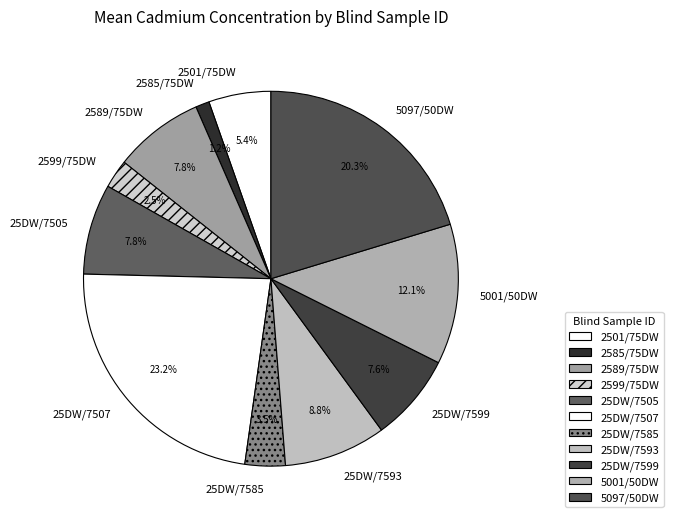

To the nearest percent, what is the difference between the 2599/75DW and 25DW/7505 slice percentages?

5%